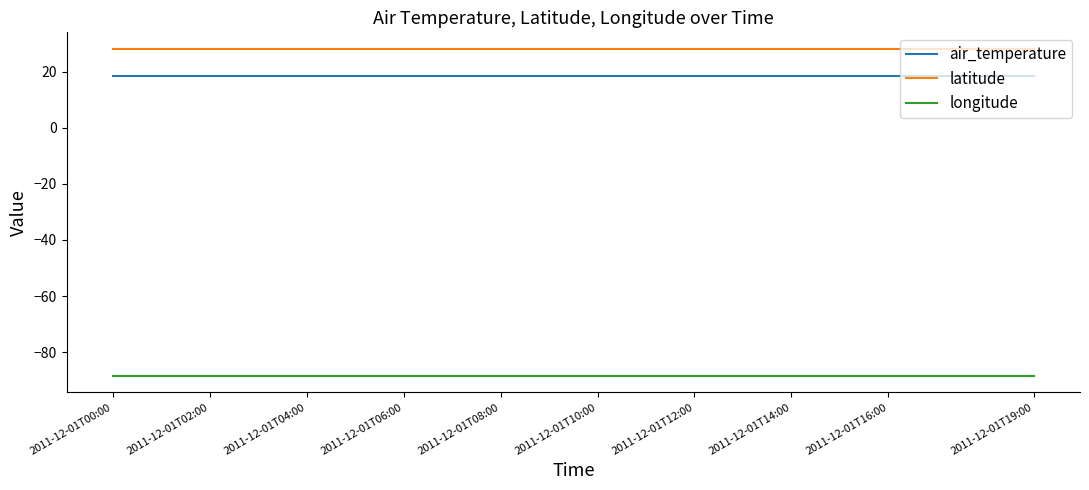

True or false: latitude and air_temperature cross at least once.

False